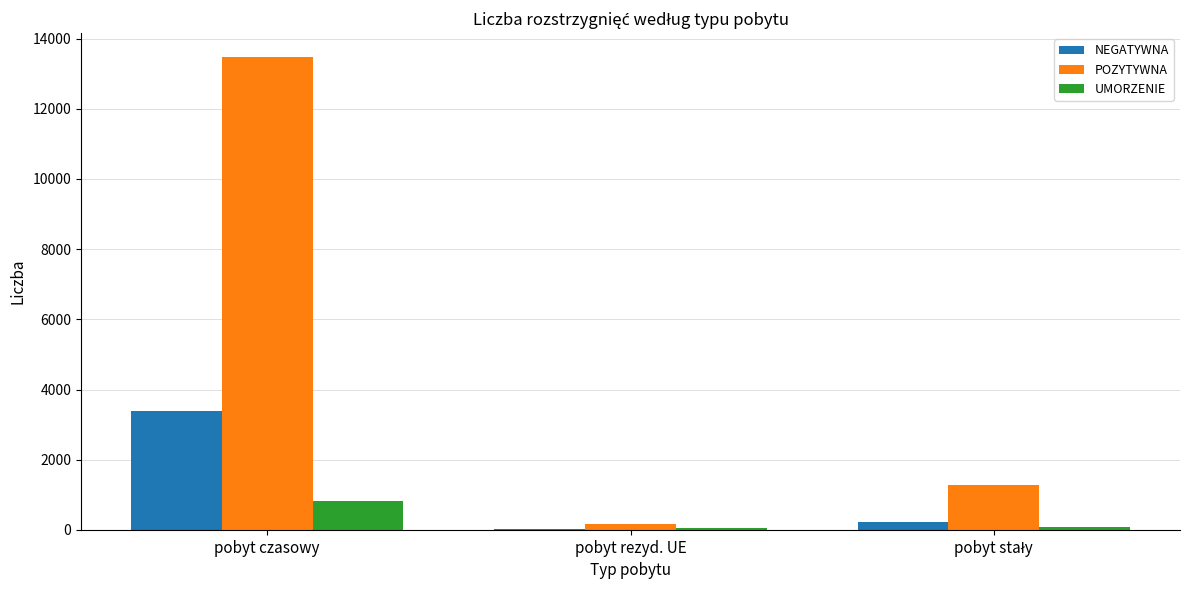

What is the sum of all NEGATYWNA values?

3654